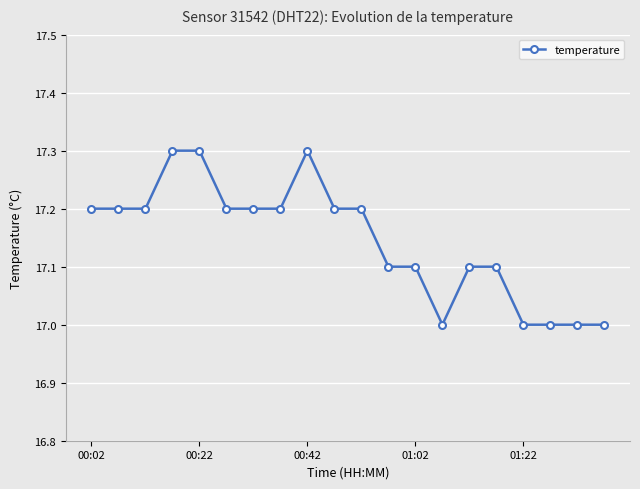

What is the sum of all values?

342.9